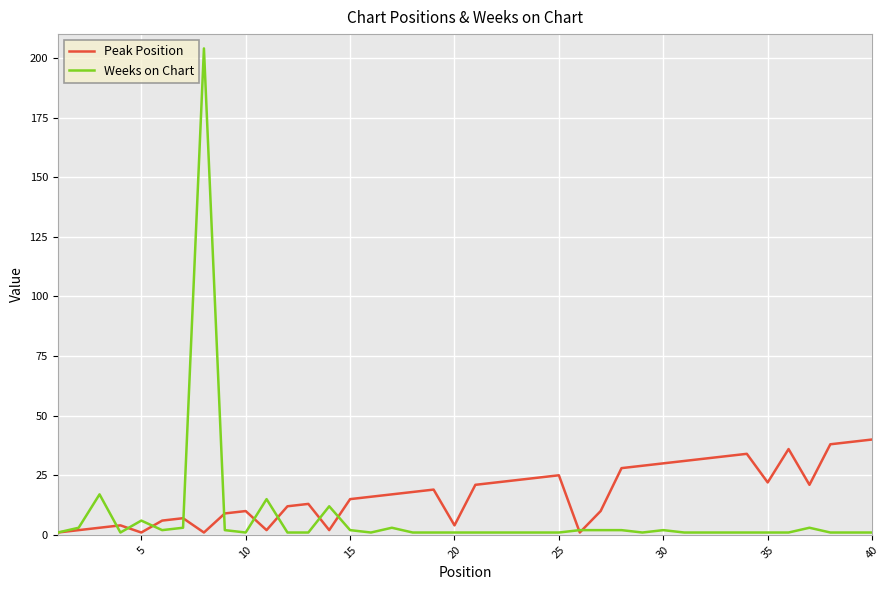

What are all the series names shown in the legend?

Peak Position, Weeks on Chart